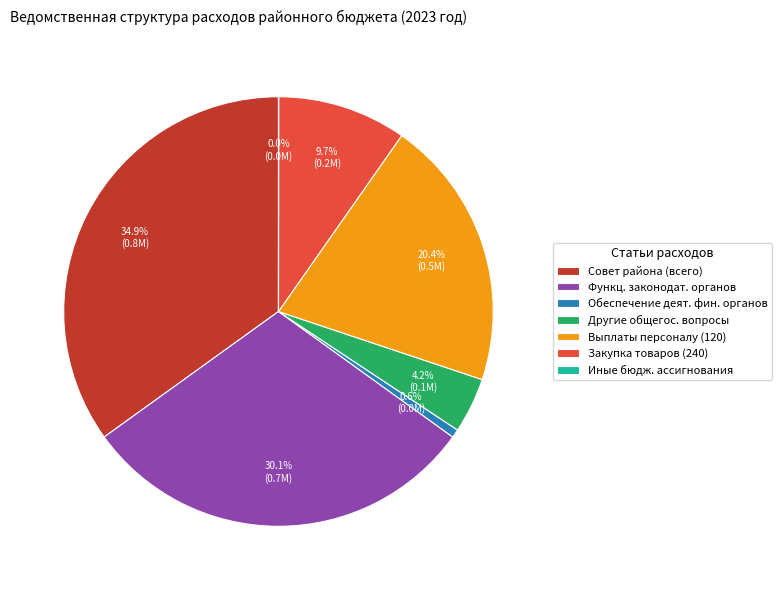

Which slice is the largest?

Совет района (всего)